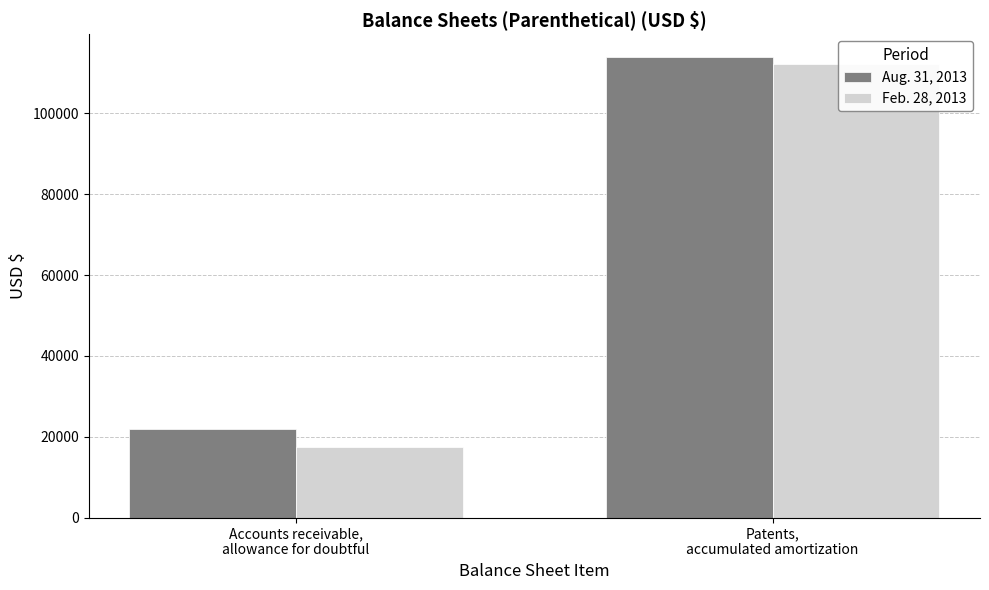

Is the value of Aug. 31, 2013 at Accounts receivable,
allowance for doubtful greater than the value of Feb. 28, 2013 at Patents,
accumulated amortization?

No